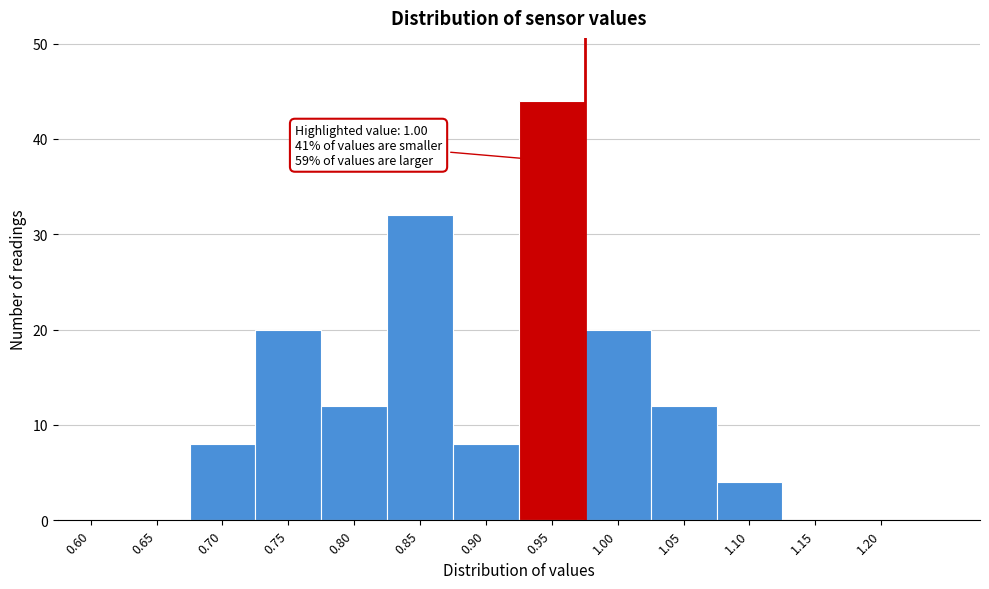

Reading left to right, transcribe all the data shown in this chart.

0.60=0	0.65=0	0.70=8	0.75=20	0.80=12	0.85=32	0.90=8	0.95=44	1.00=20	1.05=12	1.10=4	1.15=0	1.20=0